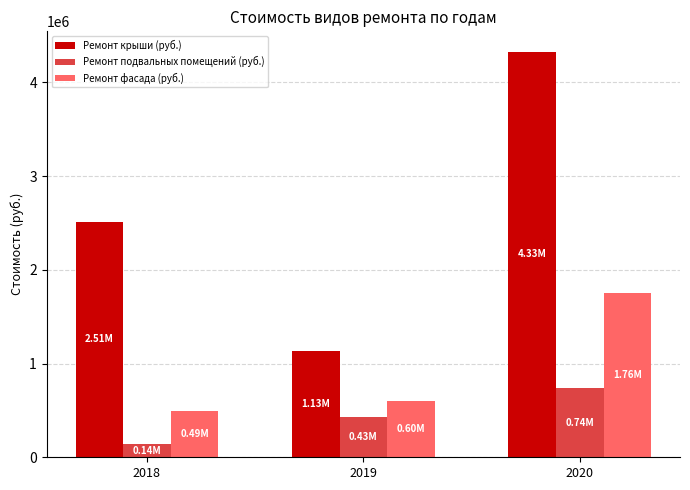

Which series has the largest total across all categories?

Ремонт крыши (руб.)